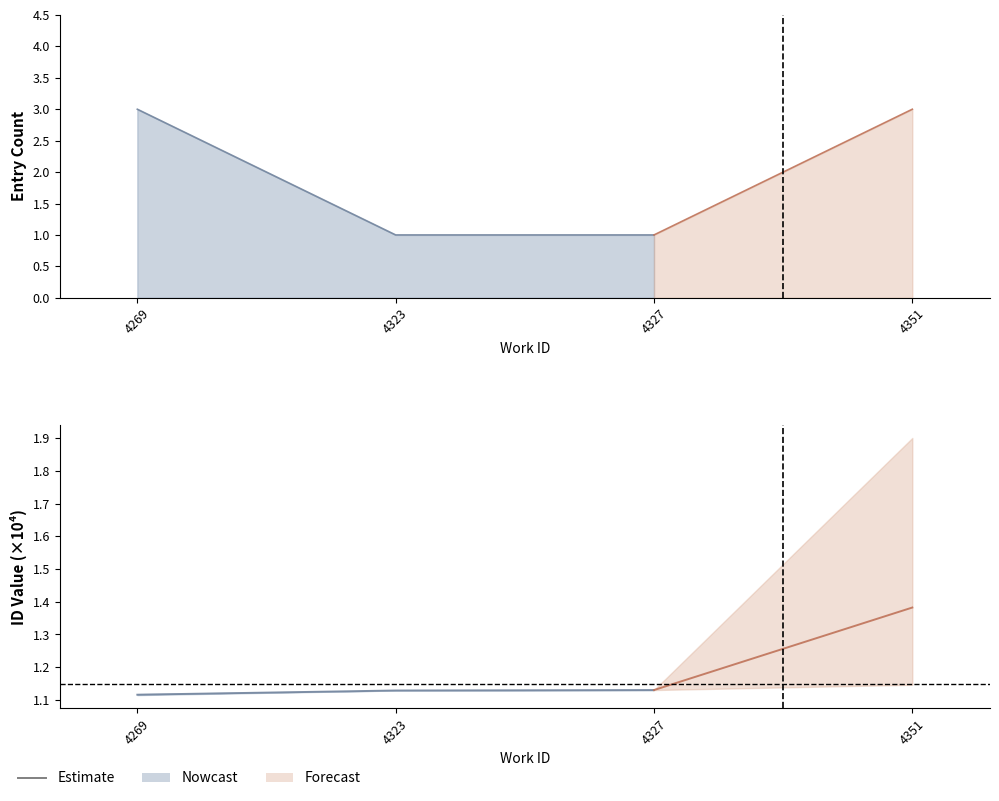

Read the value at 4327.

1.1